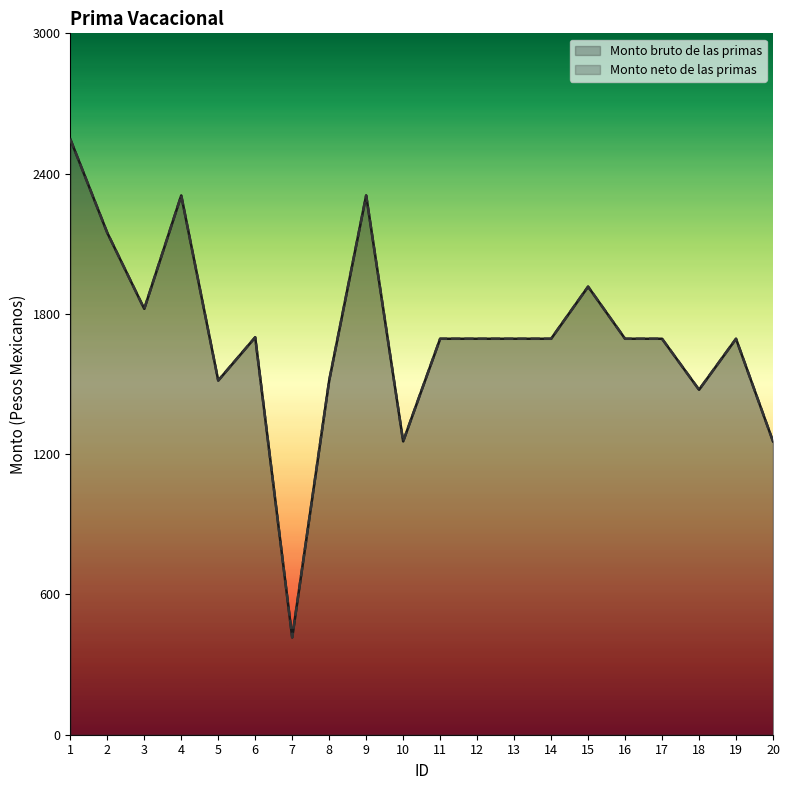

What is the total value across all series at 4?

4613.2